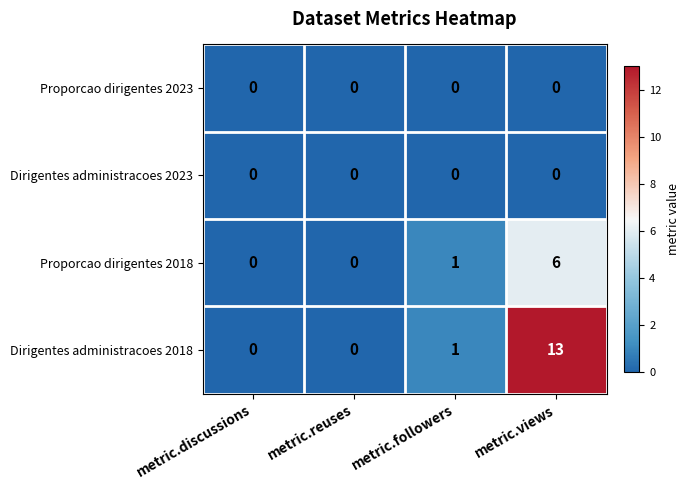

What is the difference between the maximum and minimum values in the Proporcao dirigentes 2018 series?

6